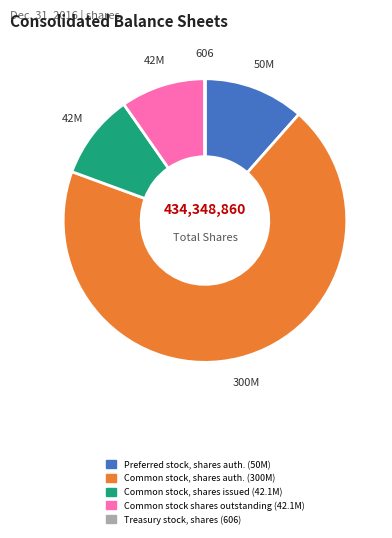

Is there any slice that represents more than half of the pie?

Yes